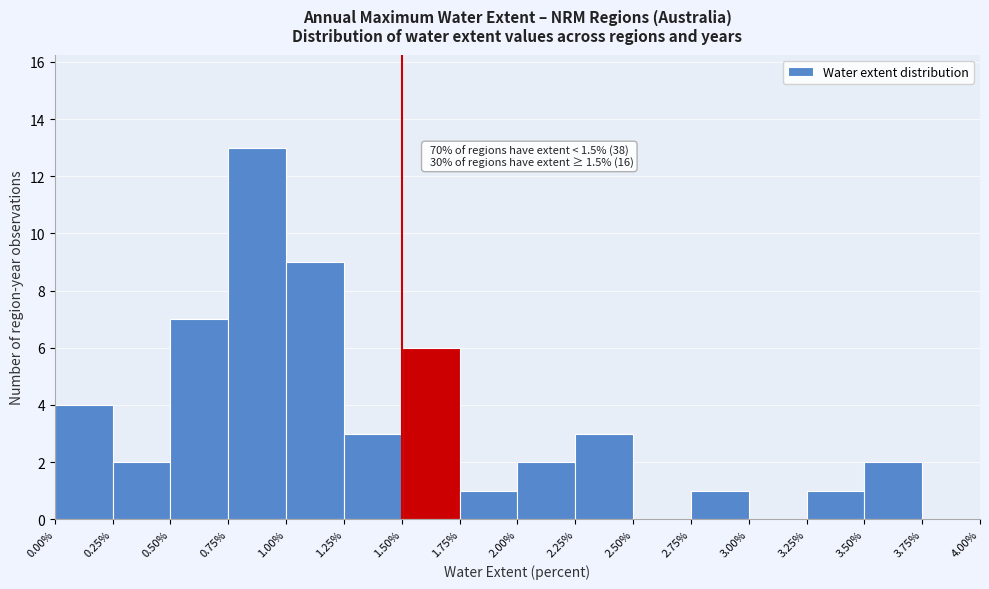

Over which range of the x-axis is the bar tallest?

0.75% to 1.00%